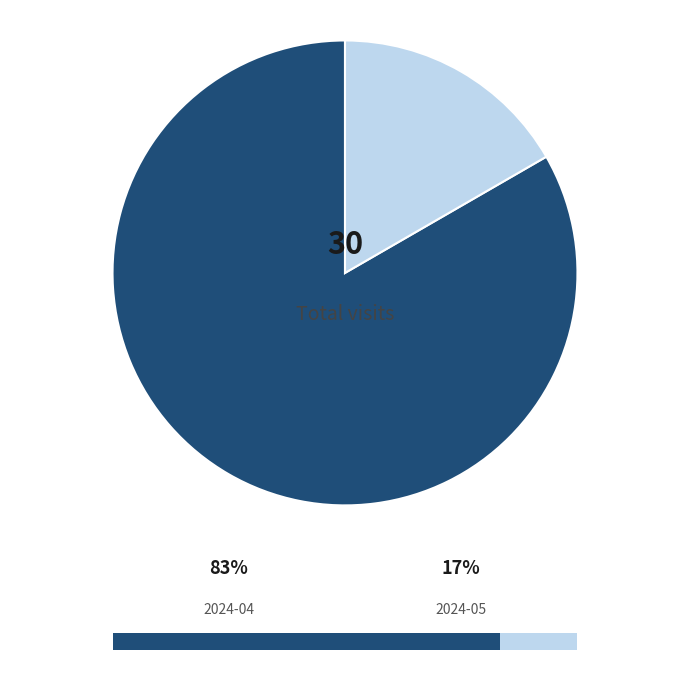

To the nearest percent, what portion does 2024-05 represent?

17%